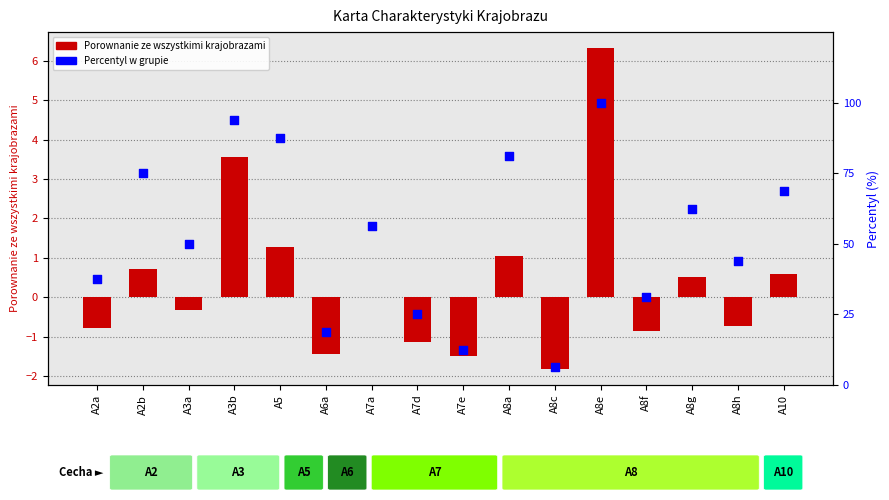

Is the value of Porownanie ze wszystkimi krajobrazami at A8h greater than the value of Percentyl w grupie at A7d?

No